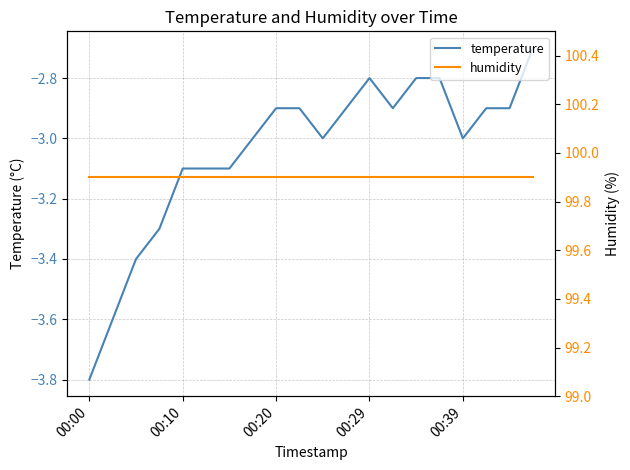

Is the value of temperature at 17 greater than the value of humidity at 18?

No